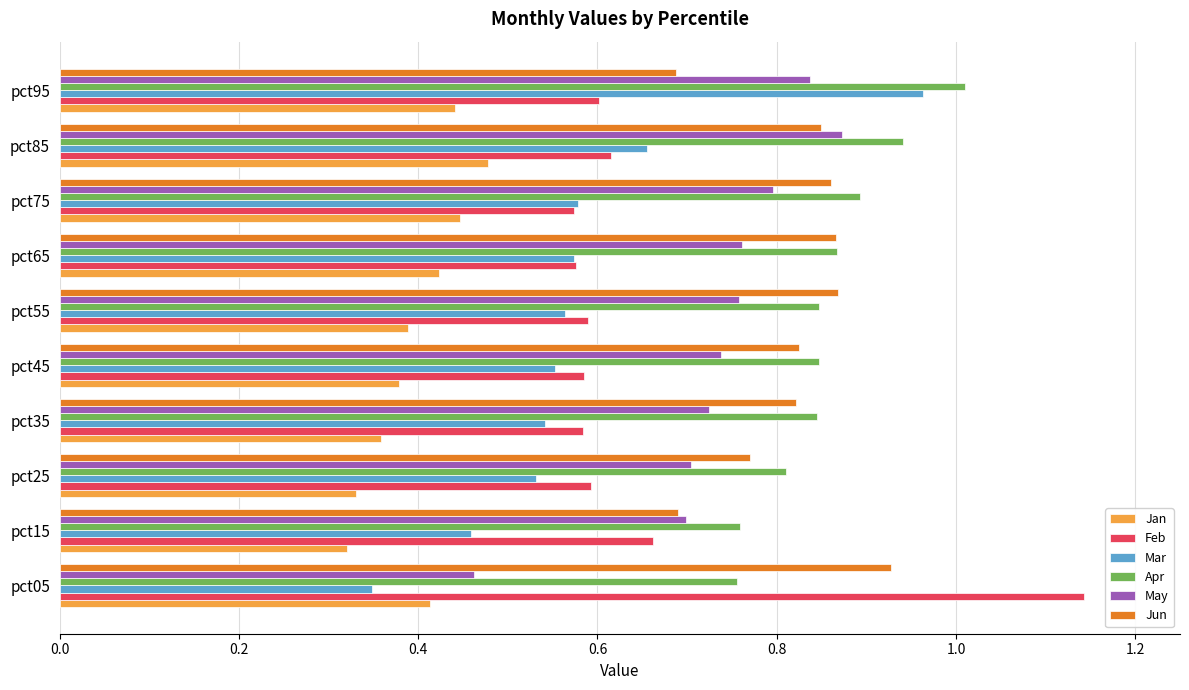

Which series has the widest spread of values?

Mar